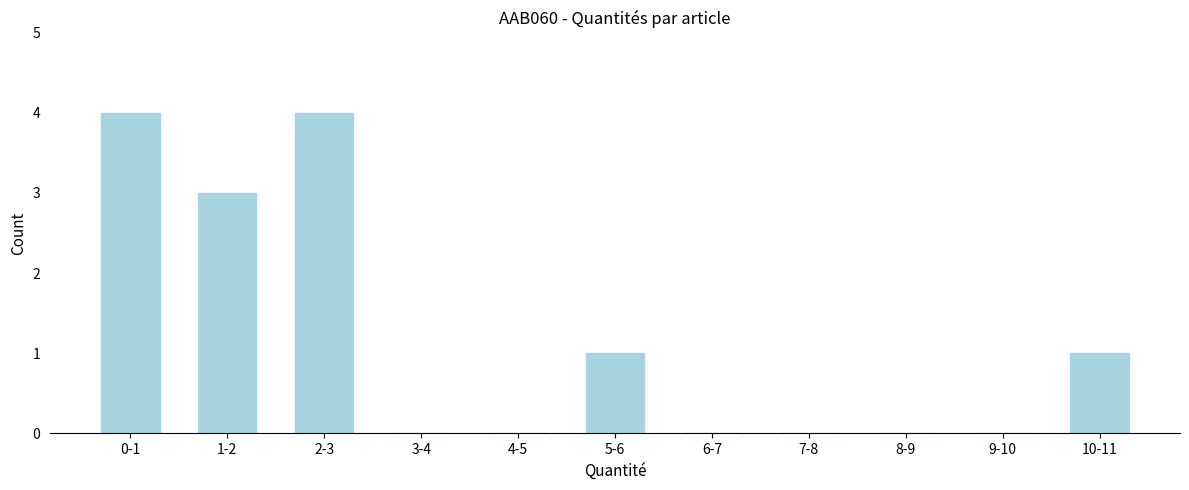

Reading left to right, what are all the values shown in this chart?

0-1=4	1-2=3	2-3=4	3-4=0	4-5=0	5-6=1	6-7=0	7-8=0	8-9=0	9-10=0	10-11=1